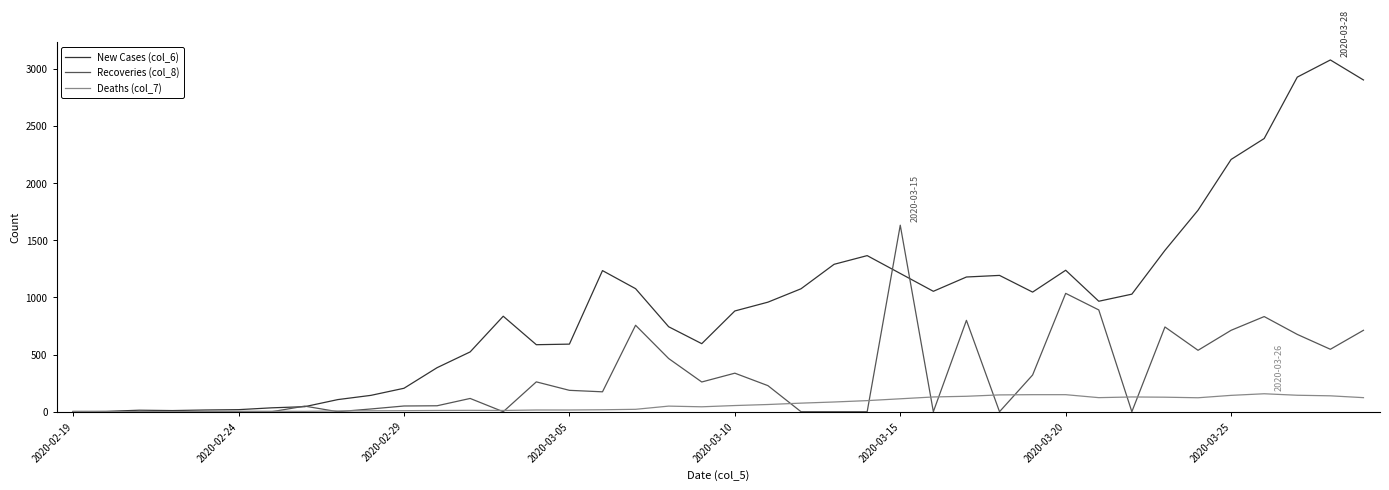

Which series has the largest total across all categories?

New Cases (col_6)